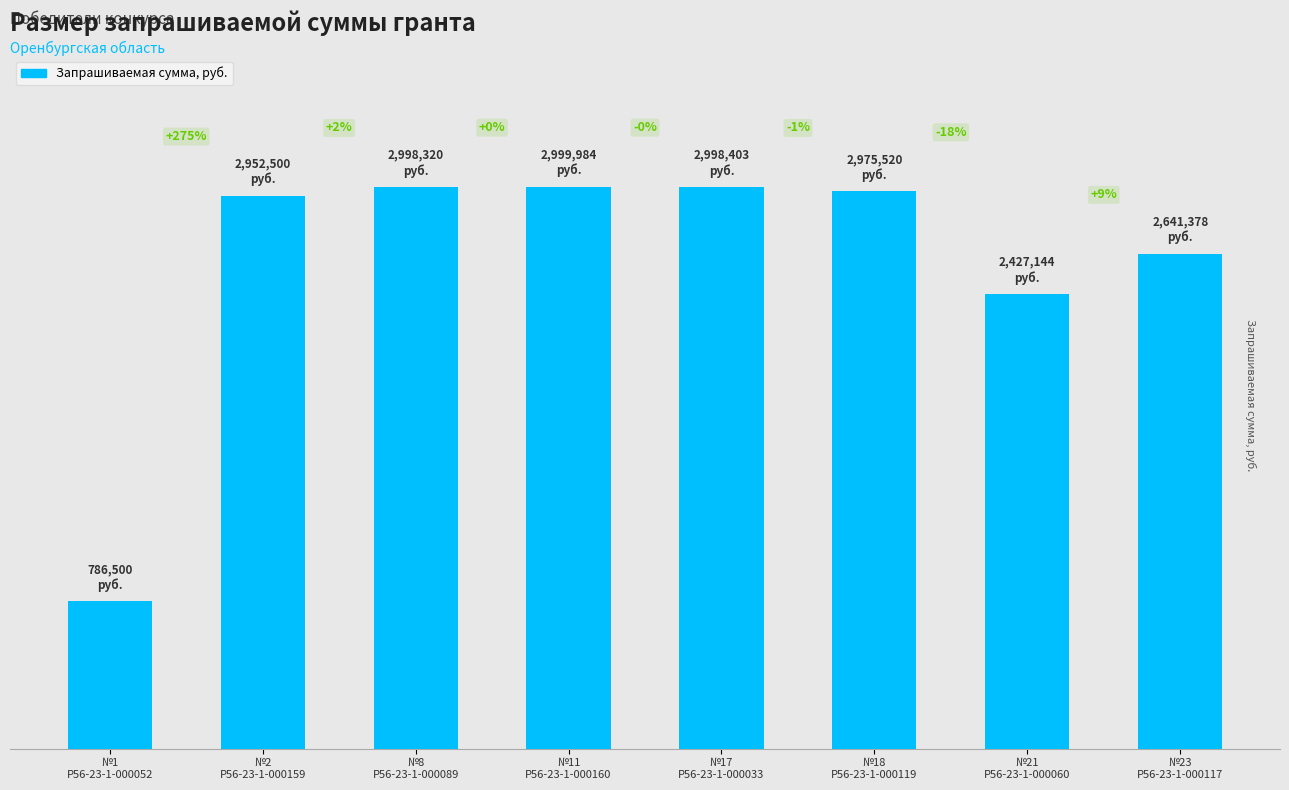

What is the difference between the maximum and minimum values?

2213484